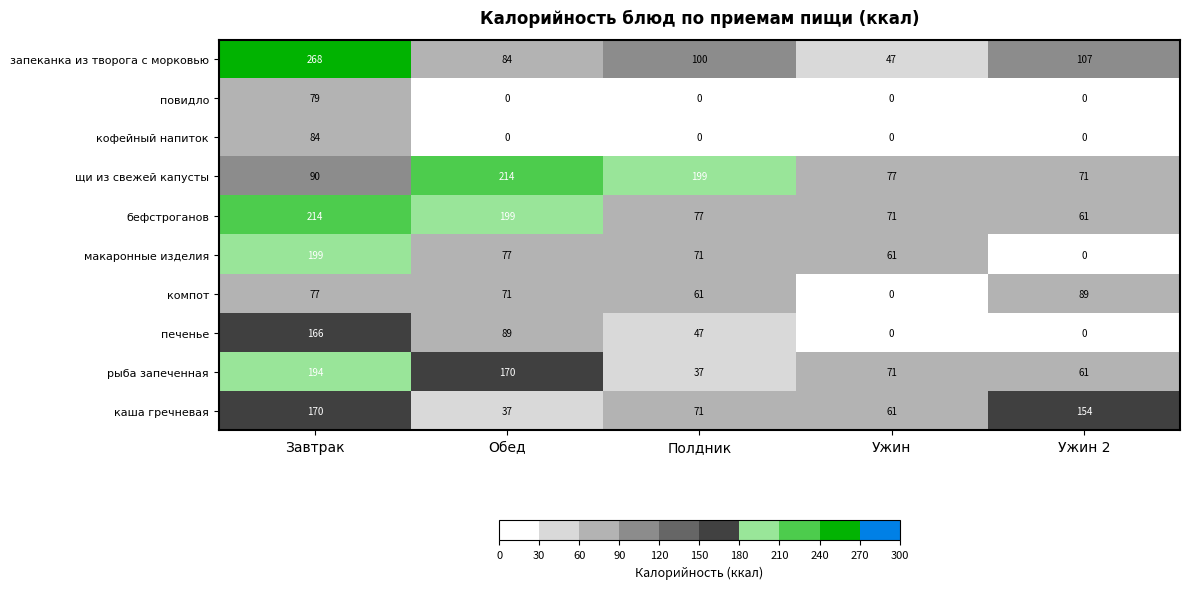

Which series changed the most between Ужин and Ужин 2?

каша гречневая